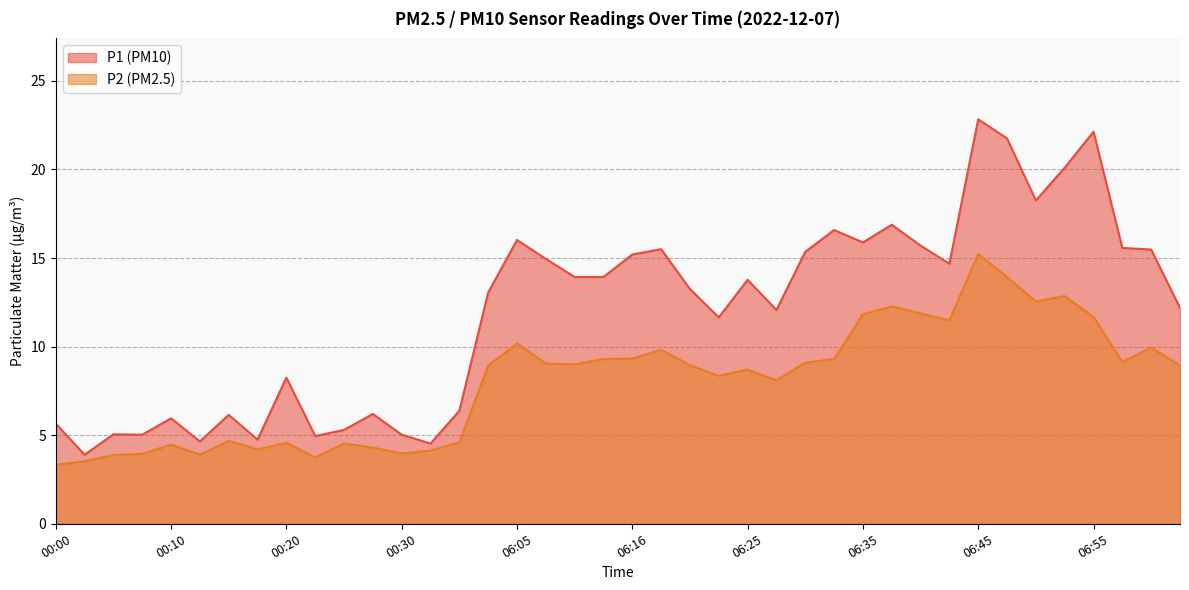

Which category has the highest value in the P2 series?

06:45